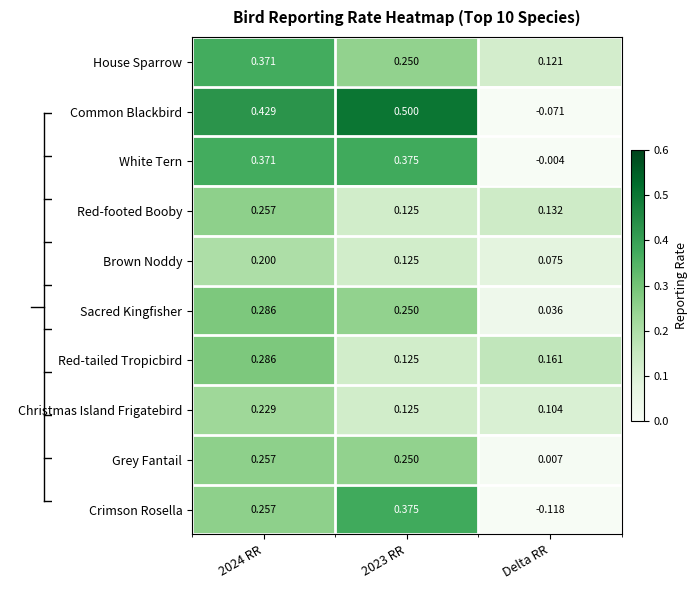

At which label does White Tern reach its minimum?

Delta RR